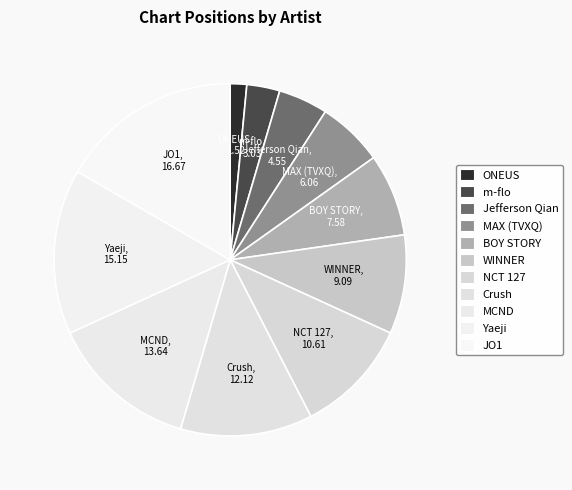

Which has a higher value, WINNER or Jefferson Qian?

WINNER